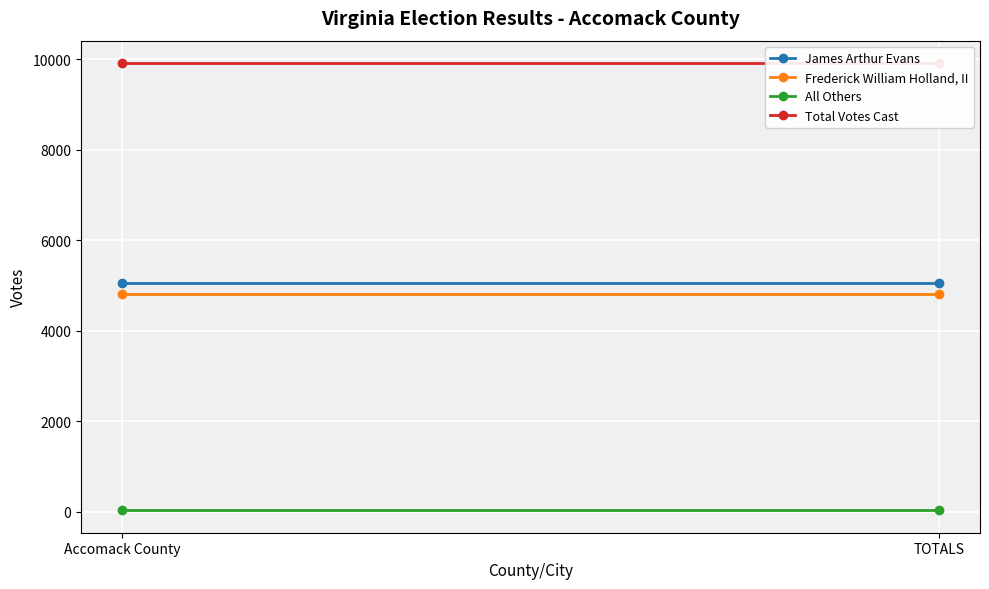

Read the James Arthur Evans value at TOTALS.

5064